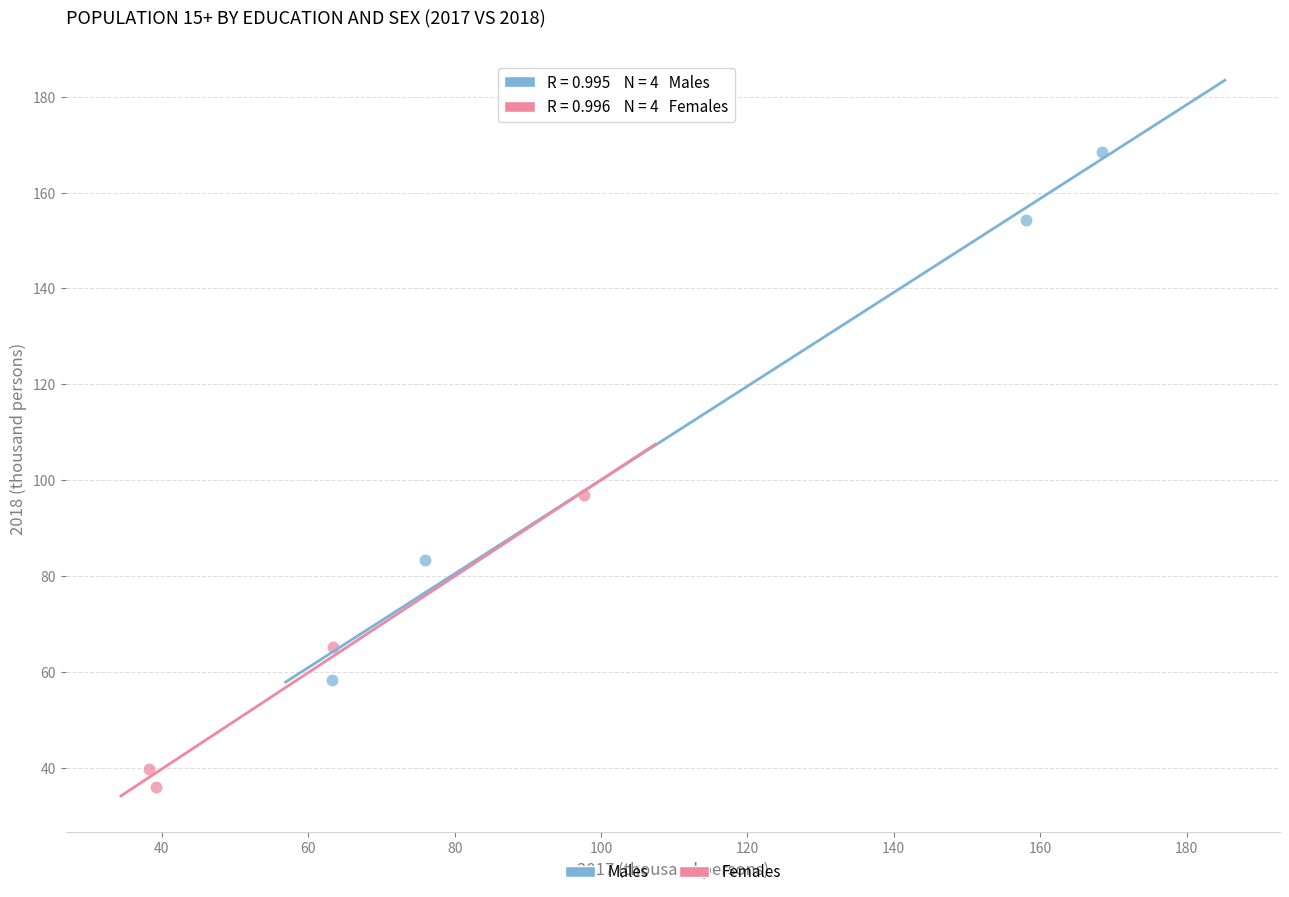

Which series has the widest spread of Y values?

Males